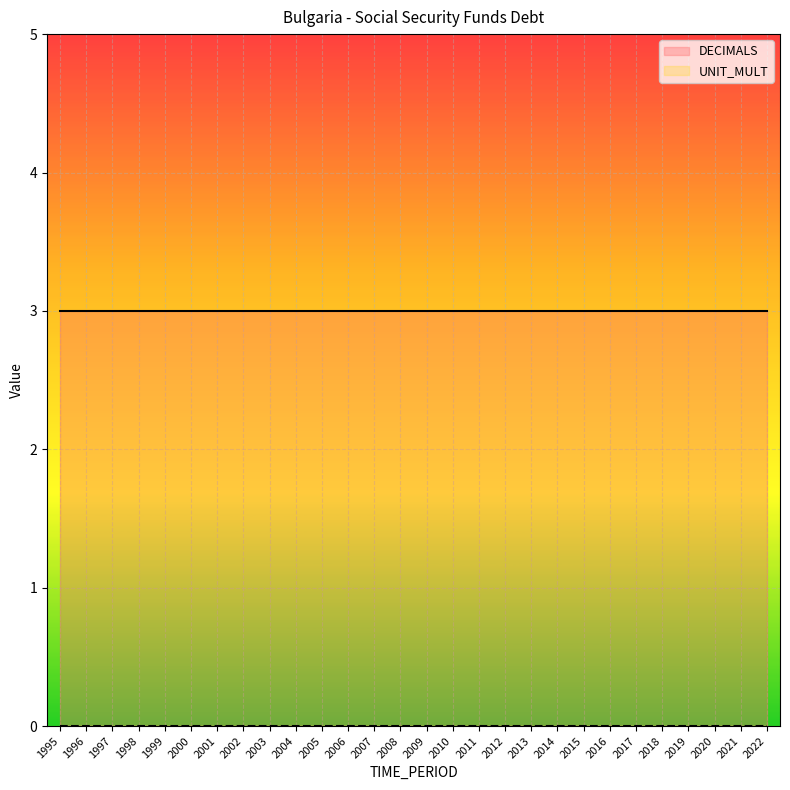

Which category has the lowest value across all series?

1995